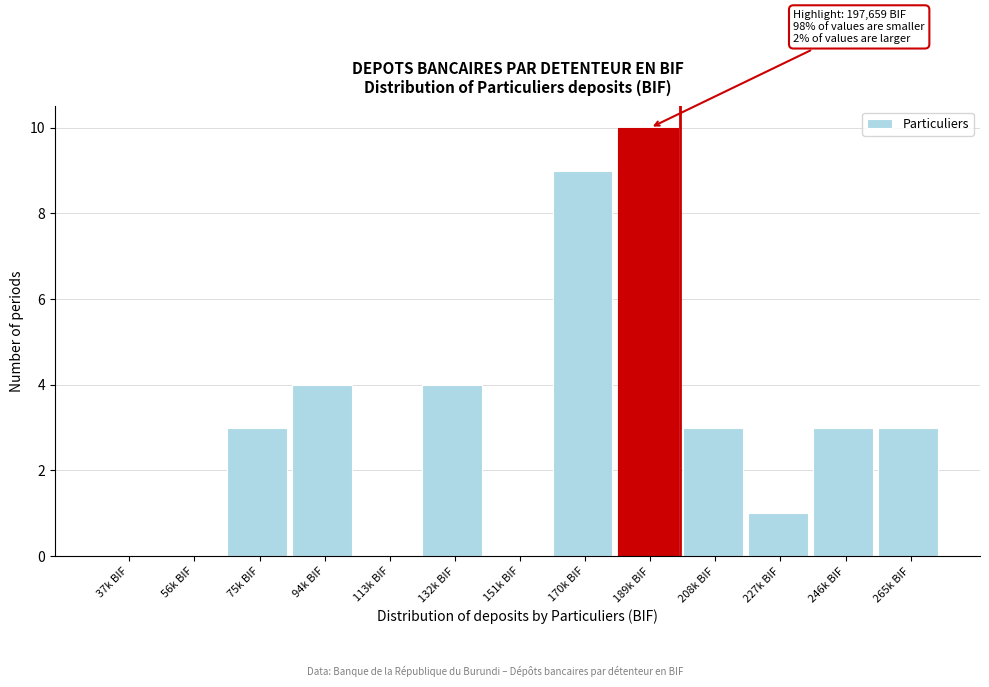

Reading left to right, list all the values displayed in this chart.

37k BIF=0	56k BIF=0	75k BIF=3	94k BIF=4	113k BIF=0	132k BIF=4	151k BIF=0	170k BIF=9	189k BIF=10	208k BIF=3	227k BIF=1	246k BIF=3	265k BIF=3